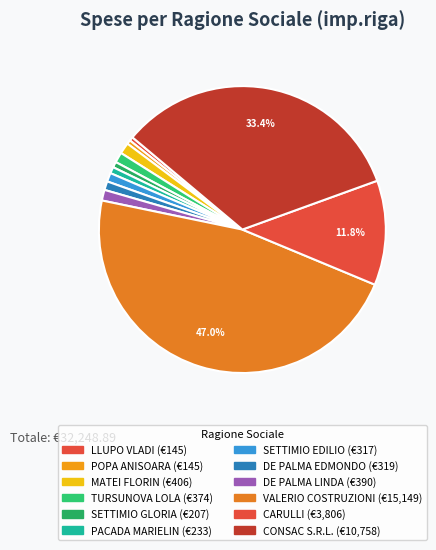

To the nearest percent, what portion does SETTIMIO GLORIA represent?

1%